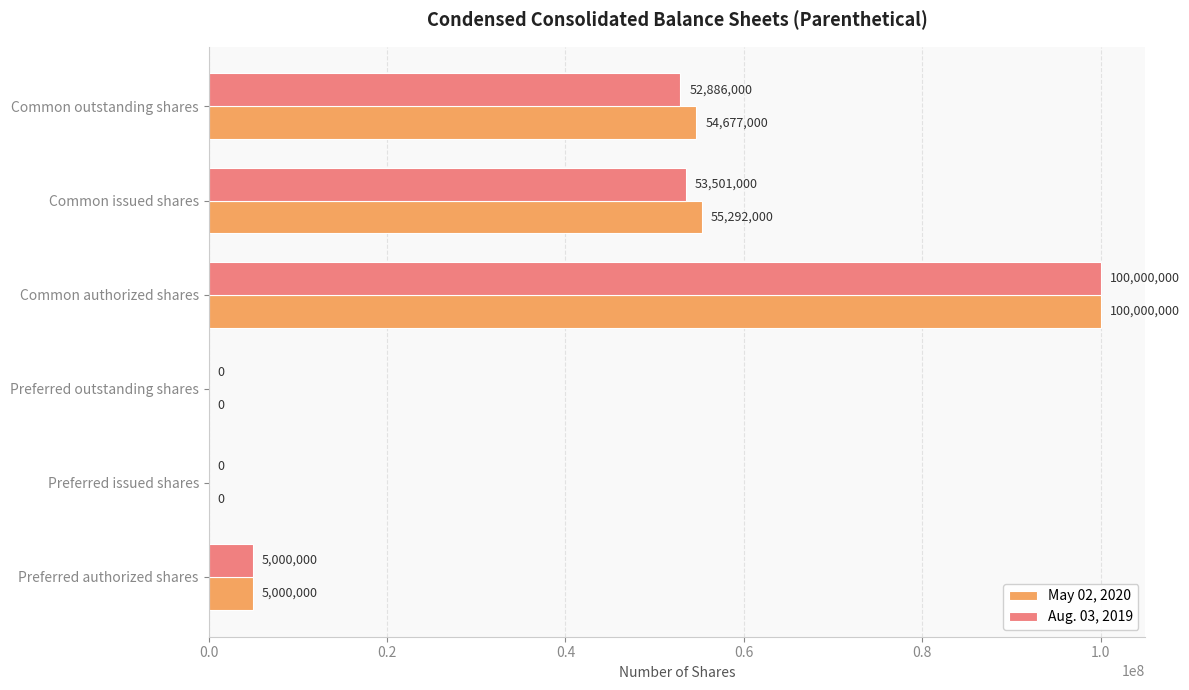

What are all the series names shown in the legend?

May 02, 2020, Aug. 03, 2019